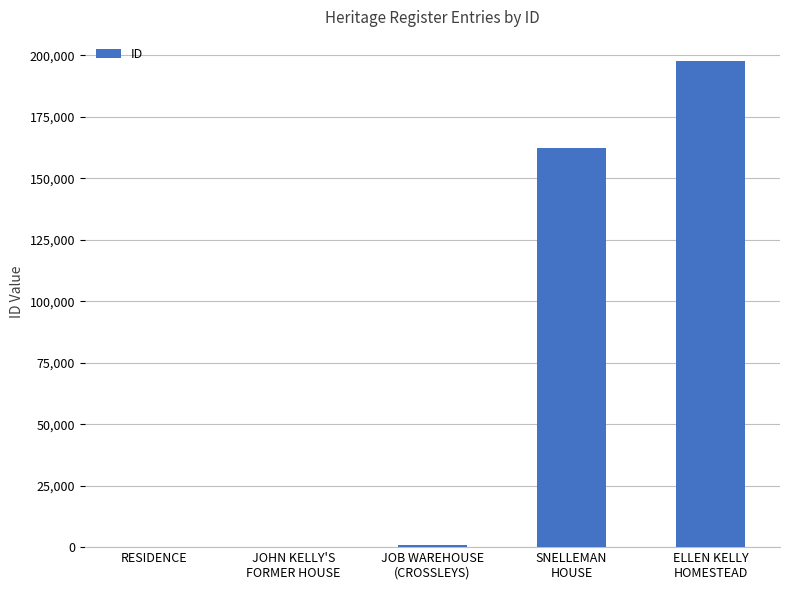

What is the sum of all values?

360950